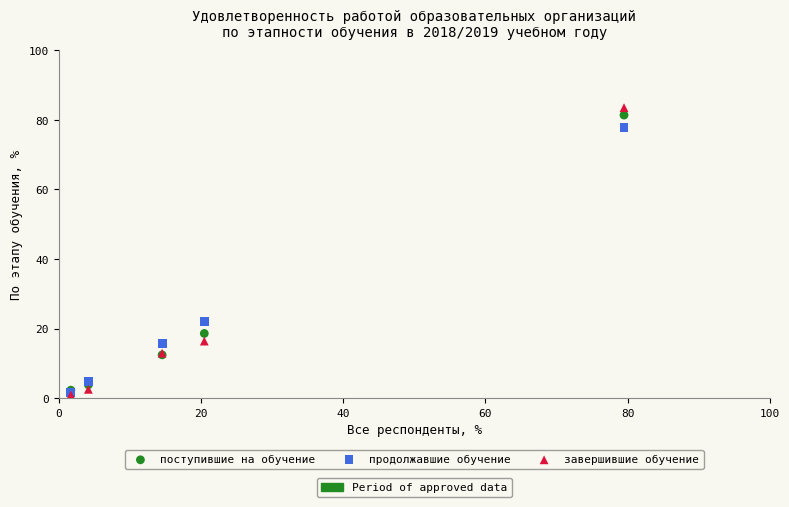

Across all series, what Y value is closest to 42?

22.1